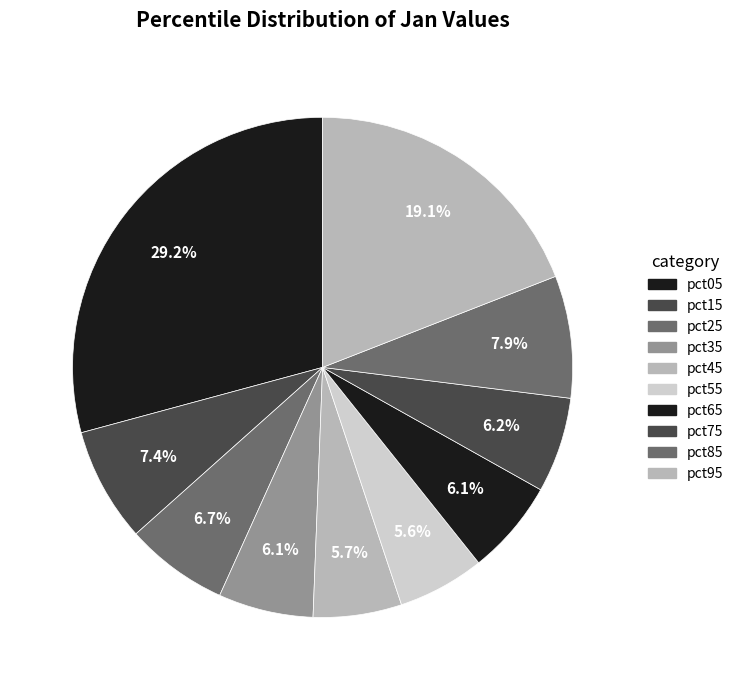

Is it true that pct85 is 8% of the pie?

True